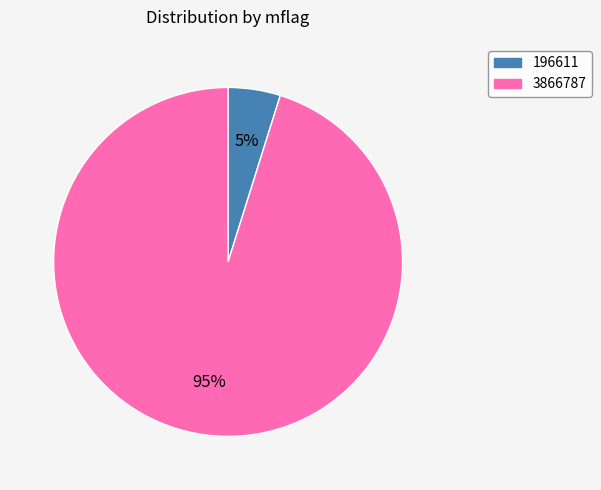

Is there a majority slice in this chart?

Yes